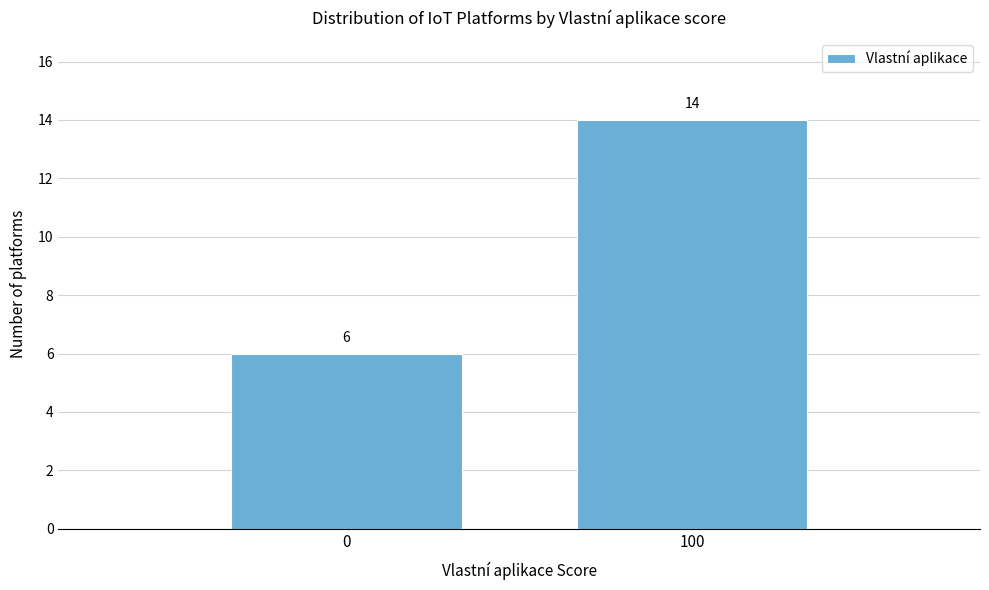

Reading left to right, list all the values displayed in this chart.

6	14